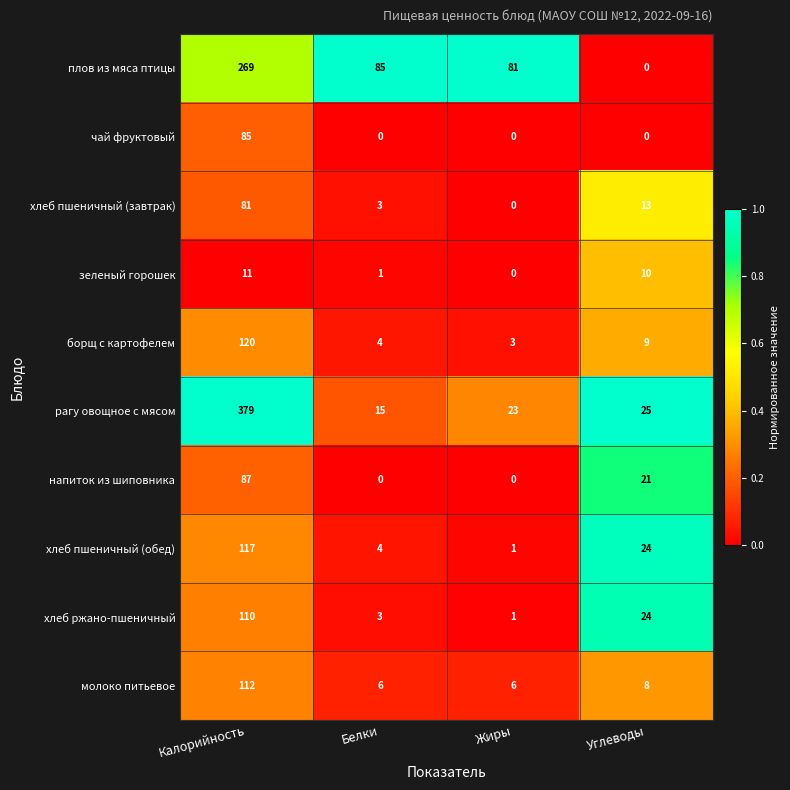

Rank the series by their maximum value, from lowest to highest.

зеленый горошек, хлеб пшеничный (завтрак), чай фруктовый, напиток из шиповника, хлеб ржано-пшеничный, молоко питьевое, хлеб пшеничный (обед), борщ с картофелем, плов из мяса птицы, рагу овощное с мясом